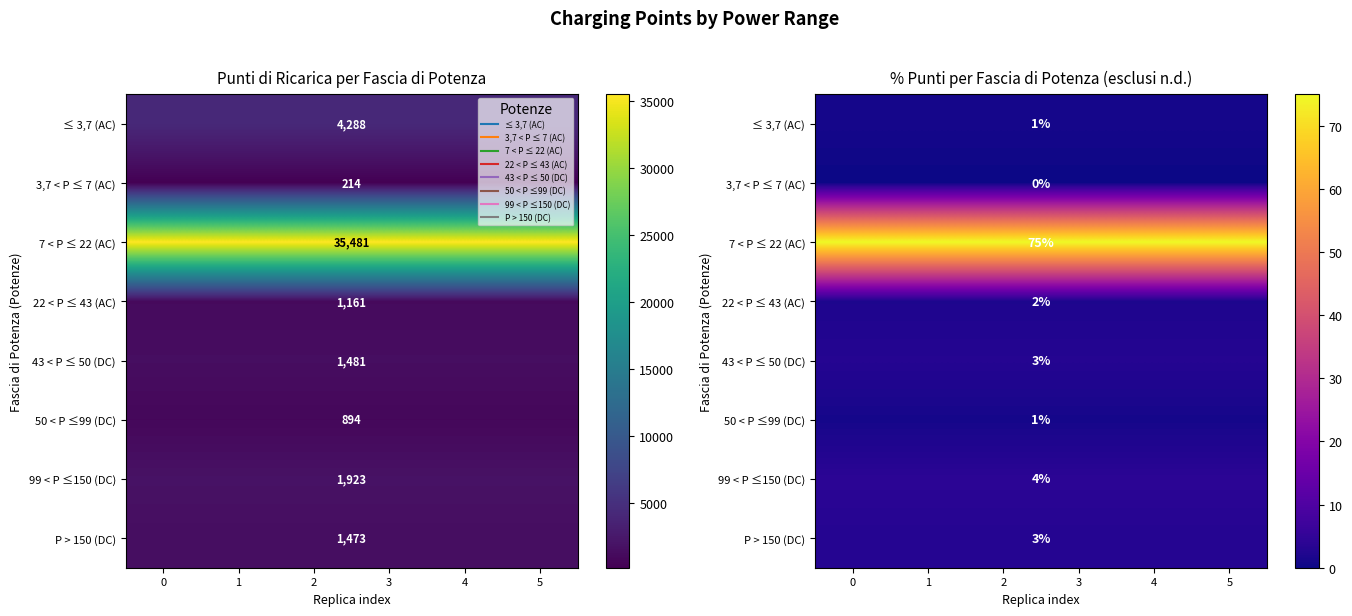

True or false: 3,7 < P ≤ 7 (AC) has a value of 0 at 5.

True